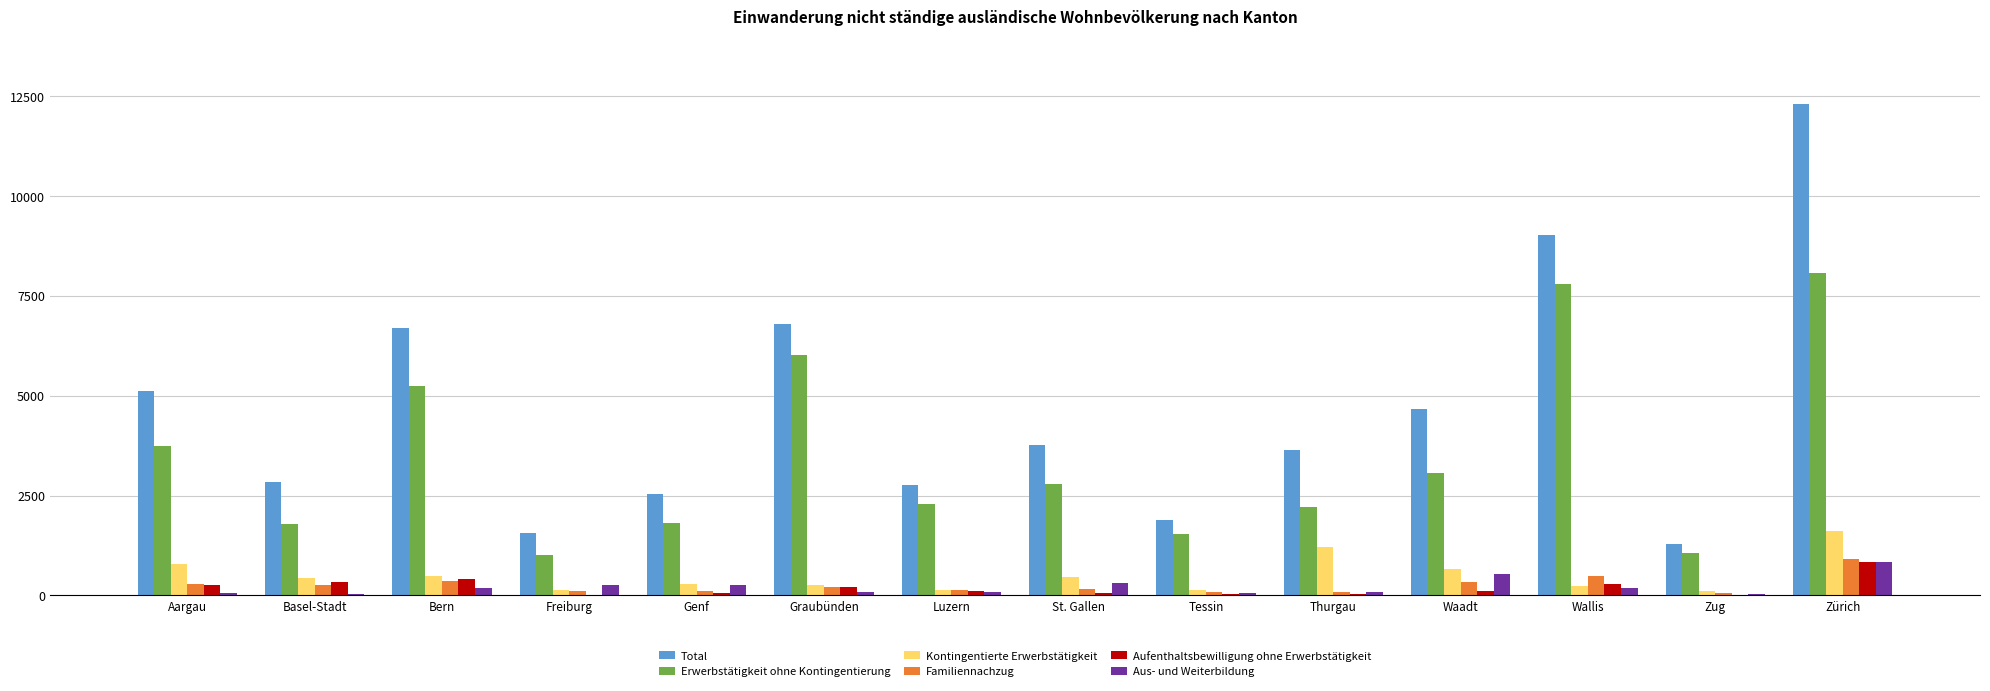

Is the value of Total at Zürich greater than the value of Familiennachzug at Genf?

Yes